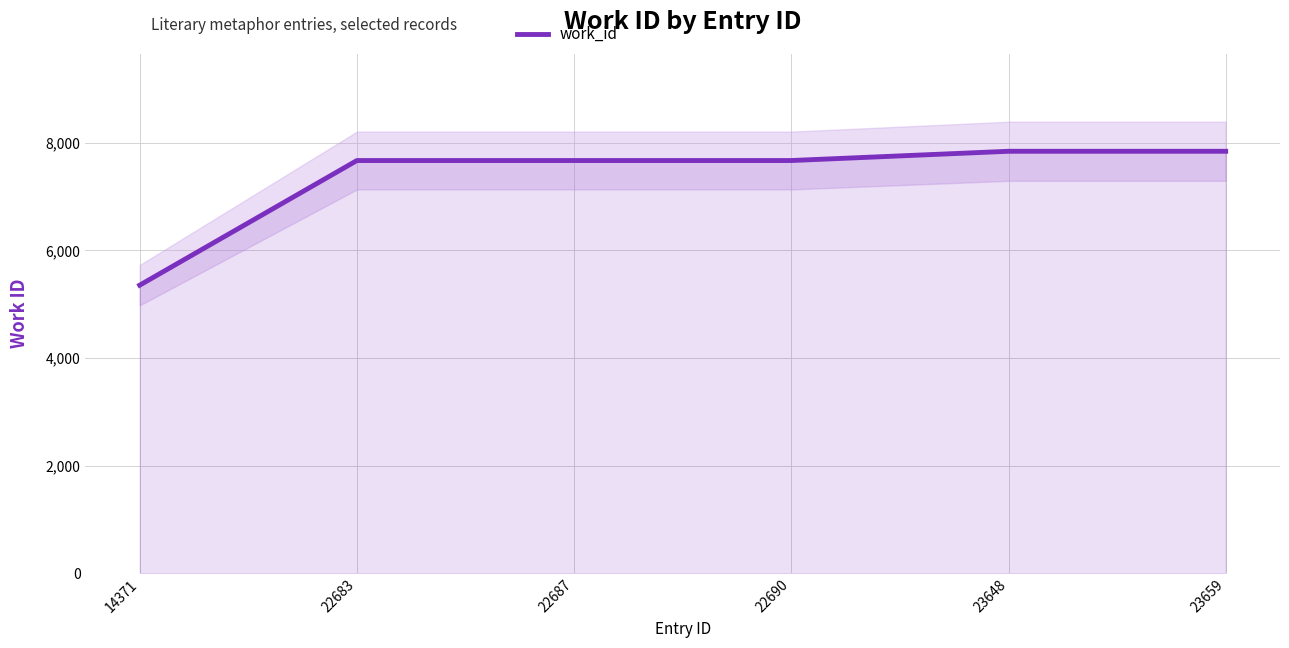

Reading right to left, transcribe all the data shown in this chart.

7841	7841	7669	7669	7669	5353